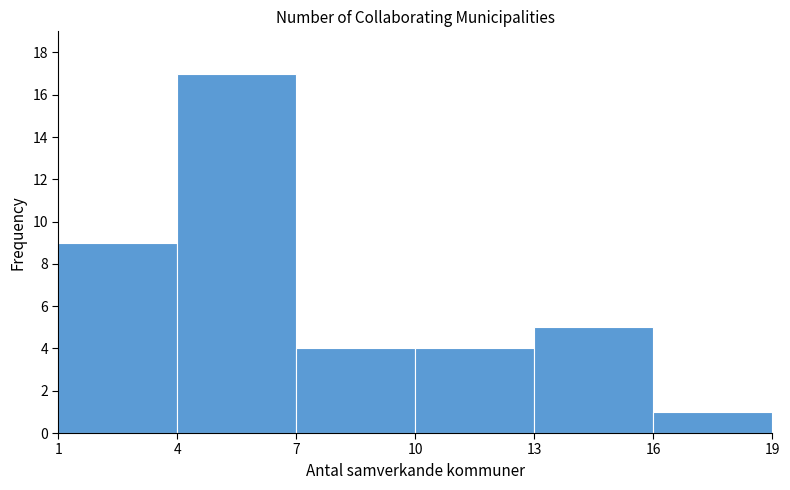

Reading left to right, list every bar in this chart as the range it spans on the x-axis followed by its height. The values are not printed on the chart, so give them approximately, as read against the axis.

1 to 4: 9
4 to 7: 17
7 to 10: 4
10 to 13: 4
13 to 16: 5
16 to 19: 1